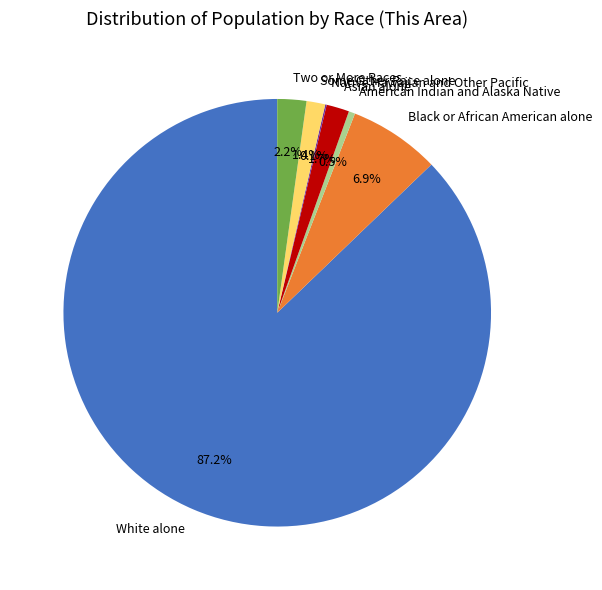

Which category accounts for the majority?

White alone